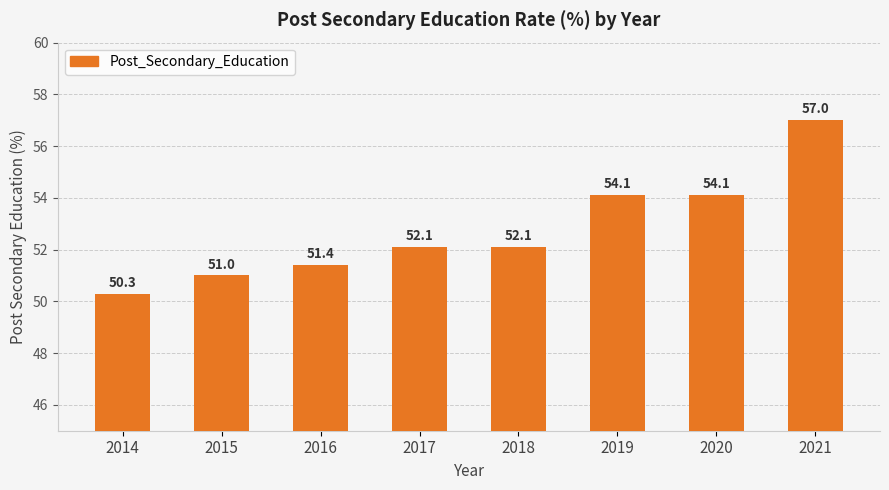

The chart shows a value of 27.9 at 2018. True or false?

False